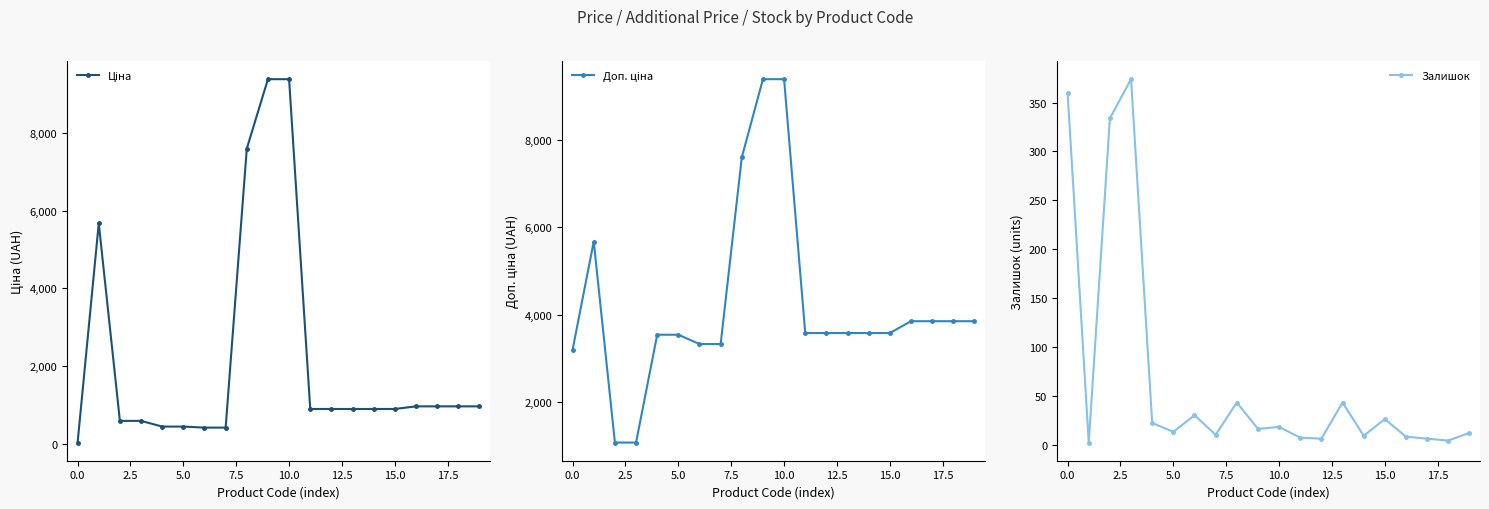

Rank the series by their average value, from lowest to highest.

Залишок, Ціна, Доп. ціна